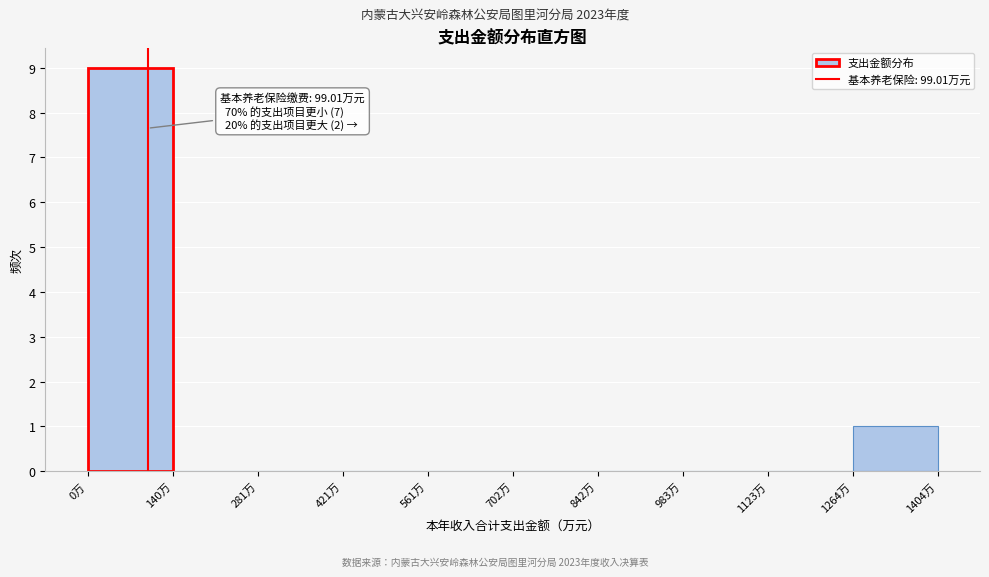

Over which range of the x-axis is the bar tallest?

0 to 140